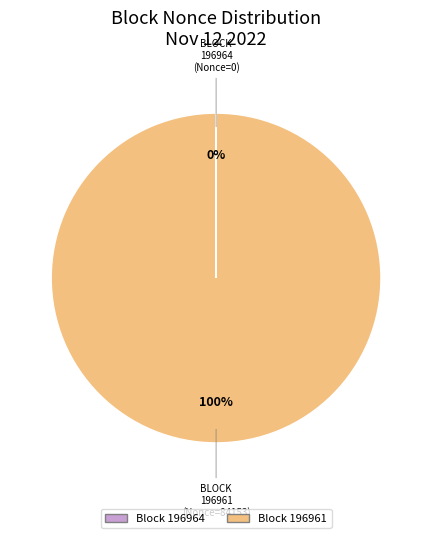

To the nearest percent, what is the difference between the largest and smallest slice percentages?

100%